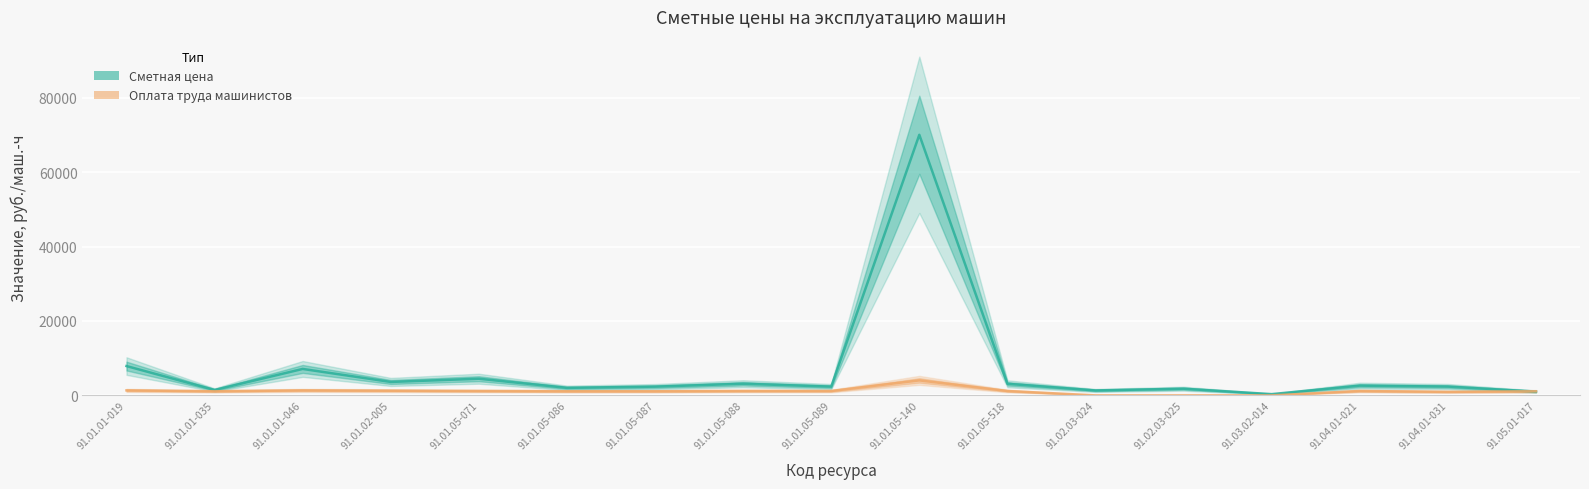

Which has a higher value, 91.01.05-140 or 91.02.03-024?

91.01.05-140